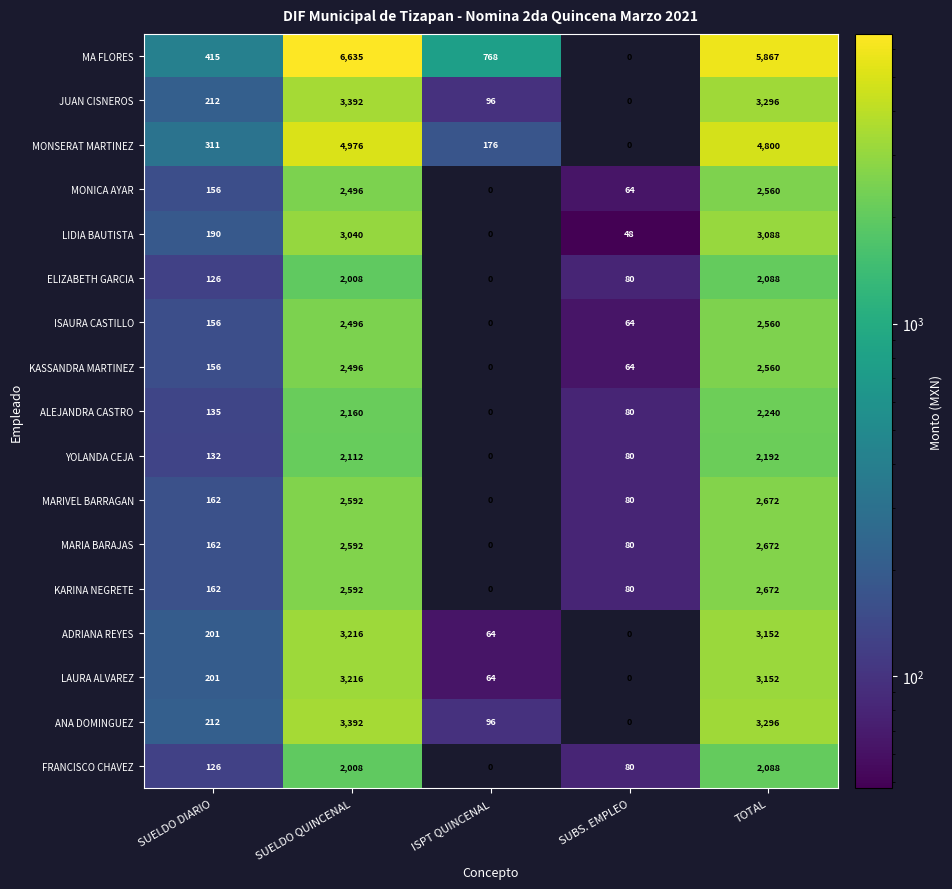

At which category is the sum across all series the highest?

SUELDO QUINCENAL